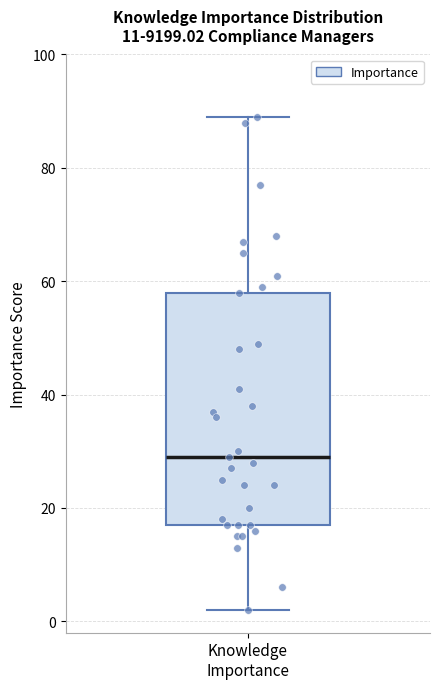

Where does the median line of the box for Knowledge Importance sit on the y-axis? The values are not printed on the chart, so give them approximately, as read against the axis.

30